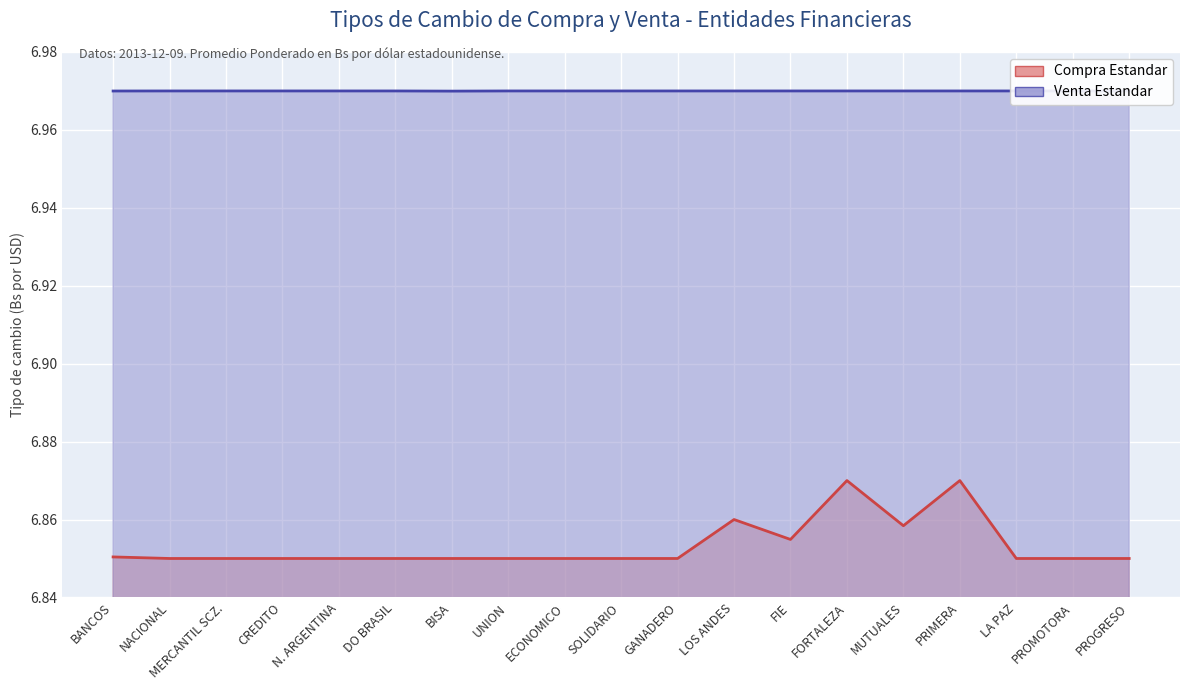

True or false: Compra Estandar has a value of 6.9 at UNION.

True